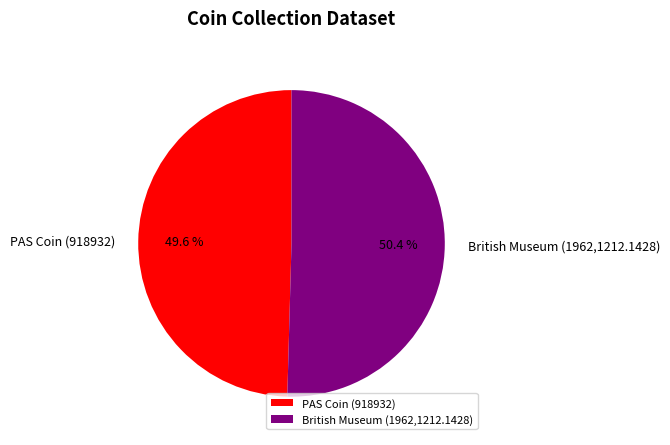

What is the ratio of the value at PAS Coin (918932) to the value at British Museum (1962,1212.1428)?

1.0